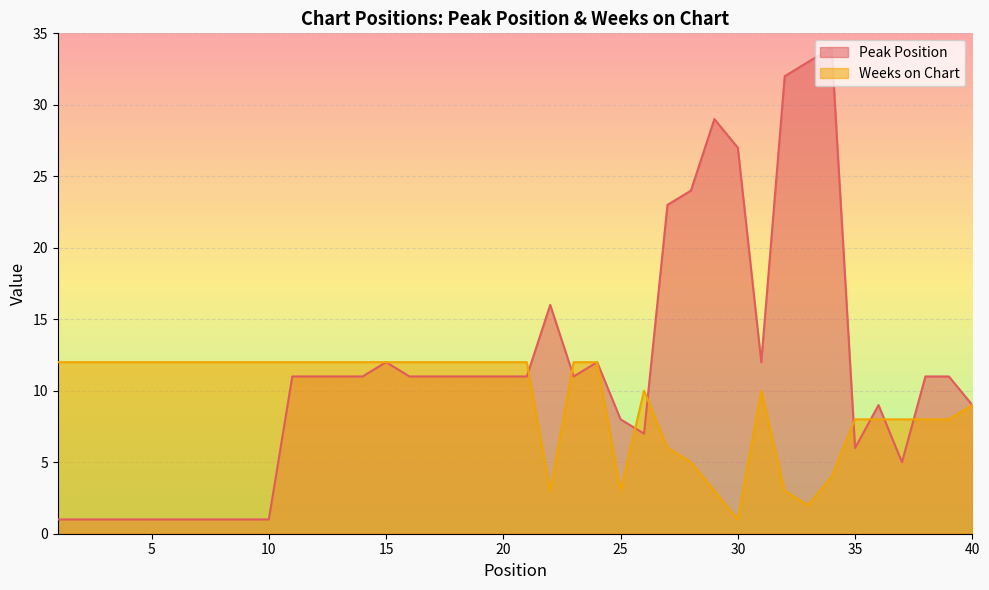

What is the approximate value of Peak Position at 7?

1